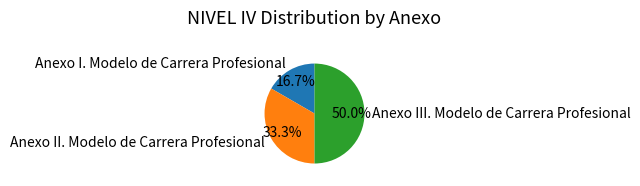

Approximately how many times larger is the value at Anexo II. Modelo de Carrera Profesional compared to Anexo III. Modelo de Carrera Profesional?

0.7